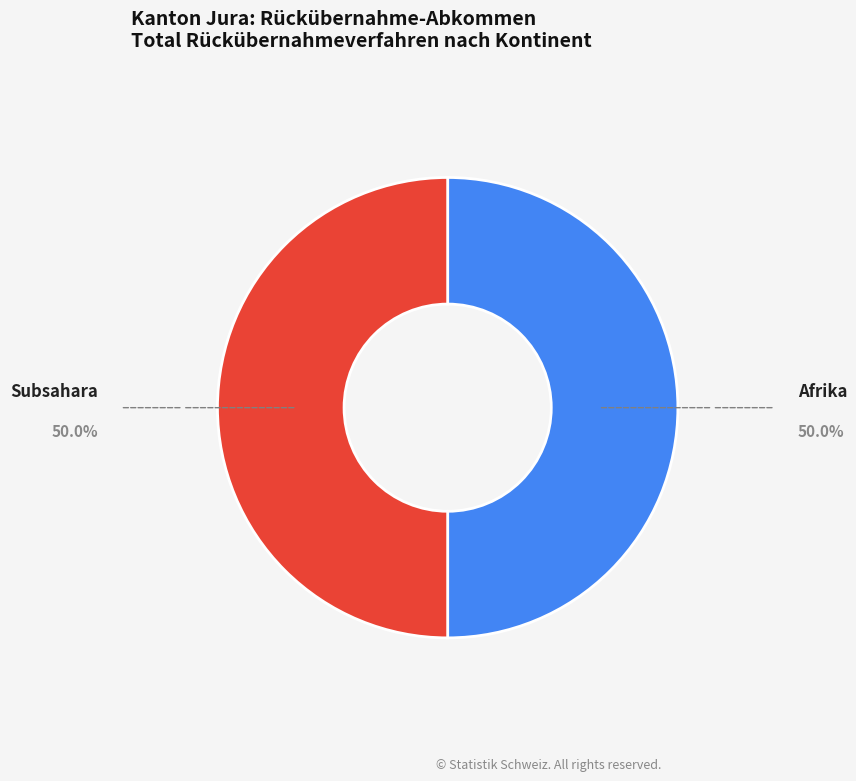

Which slice is the largest?

Afrika